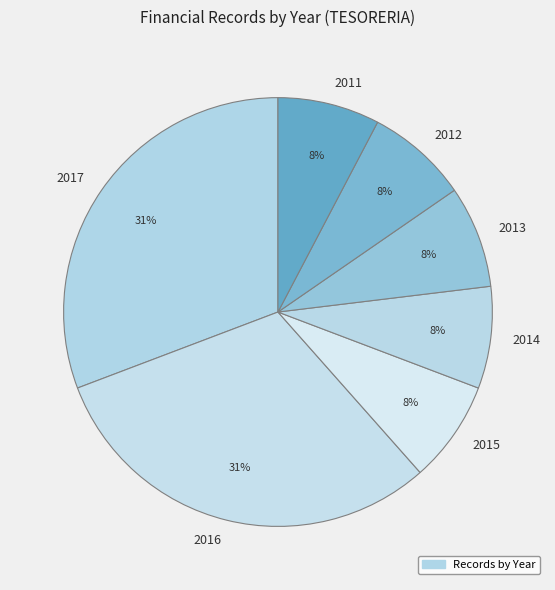

To the nearest percent, what is the average slice percentage?

14%